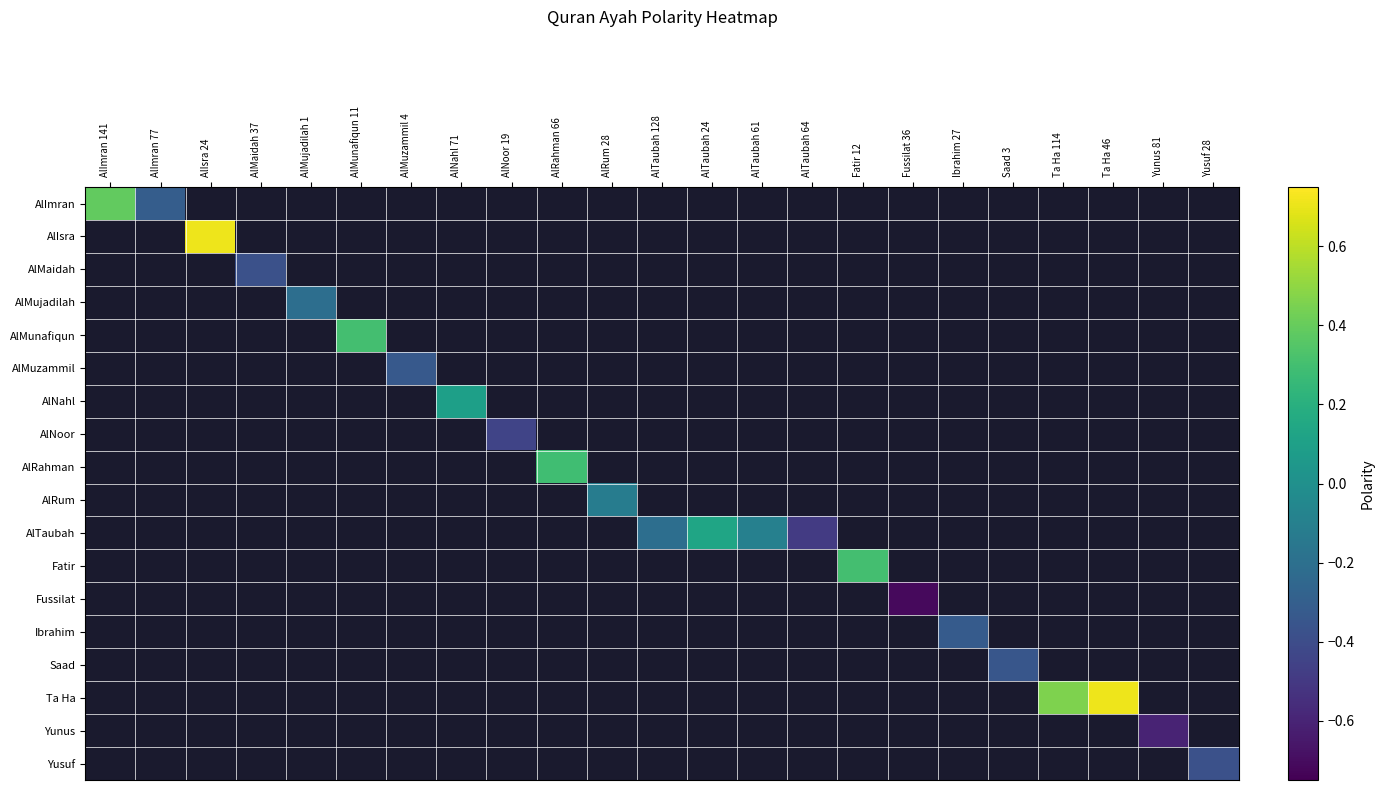

Which has a higher value, Saad 3 or AlMuzammil 4?

AlMuzammil 4